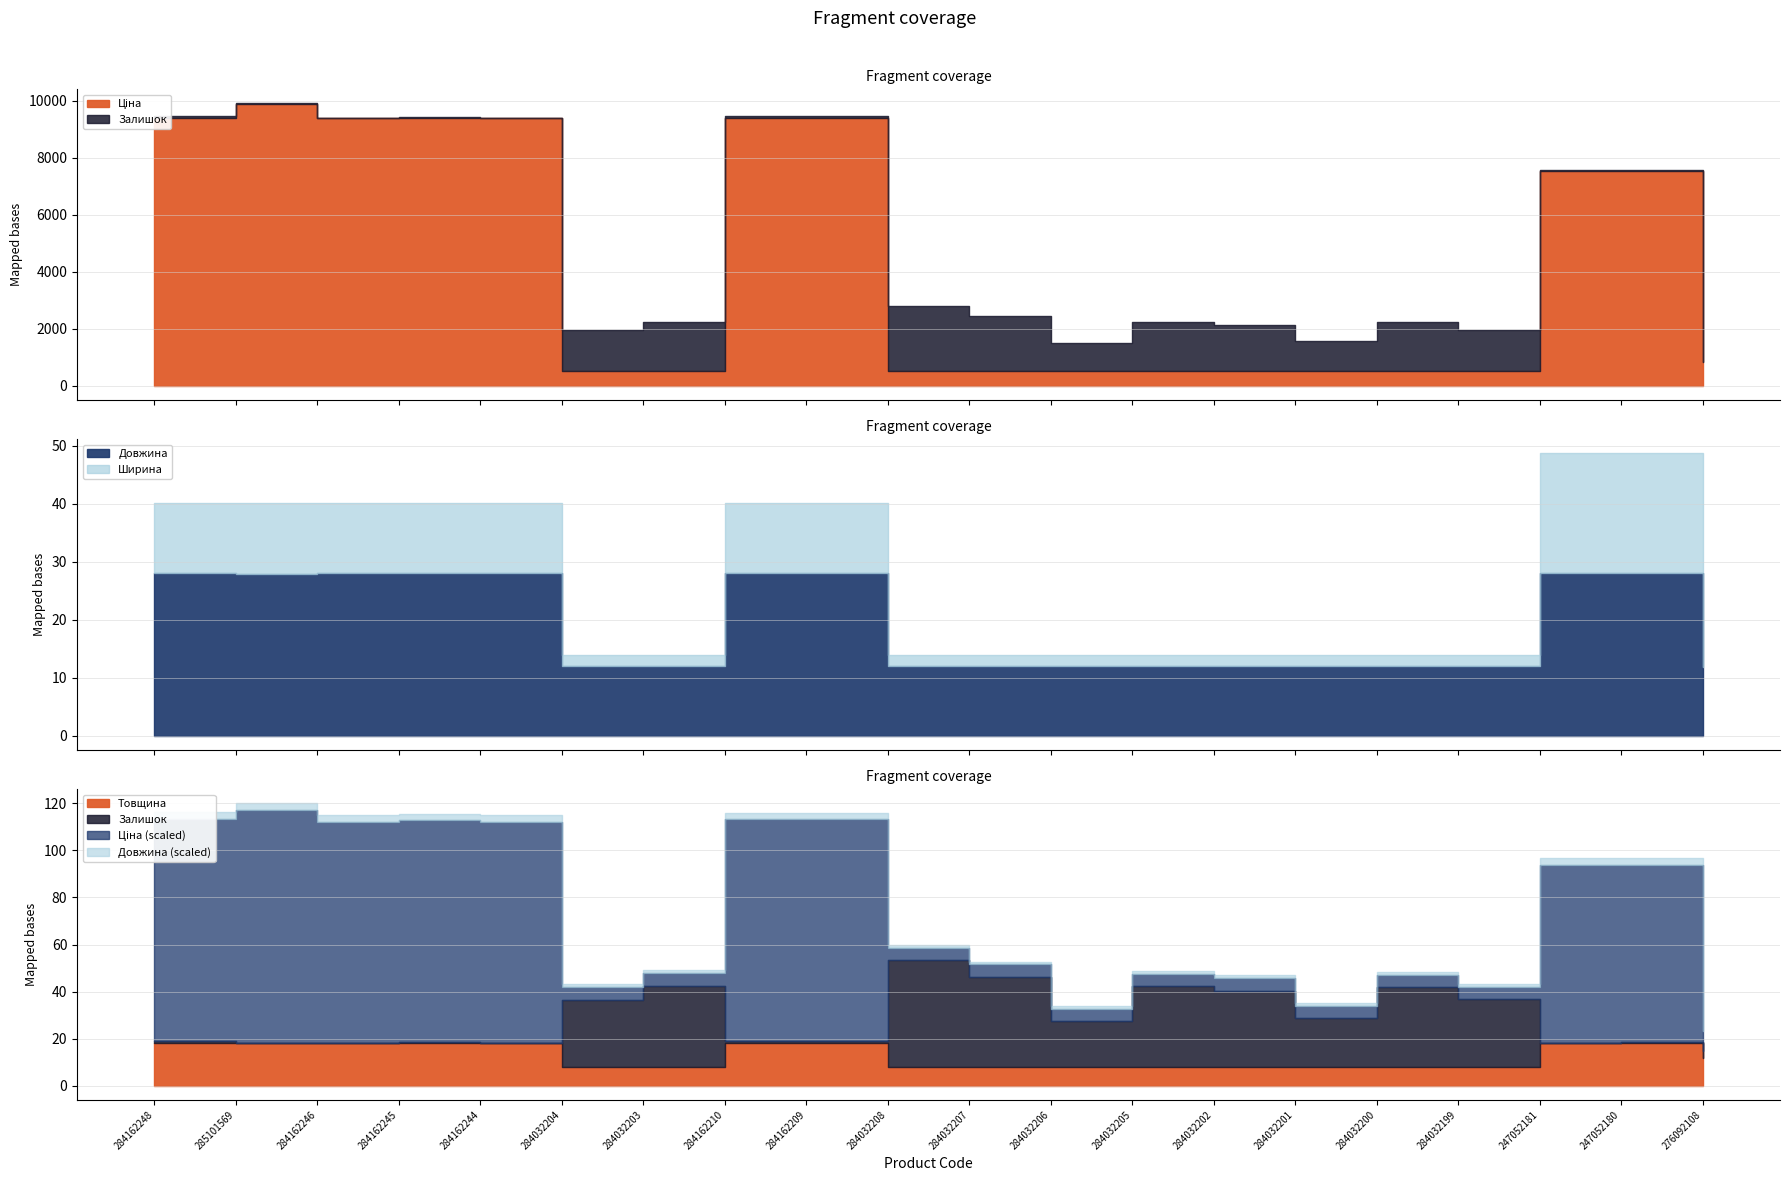

Reading right to left, what are all the values shown in this chart?

Ціна: 842.8	7545.9	7545.9	535.4	535.4	535.4	535.4	535.4	535.4	535.4	535.4	9416.9	9416.9	535.4	535.4	9416.9	9416.9	9416.9	9908.5	9416.9
Залишок: 144.0	21.0	19.0	1433.0	1694.0	1029.0	1616.0	1711.0	969.0	1908.0	2265.0	54.0	50.0	1721.0	1432.0	1.0	27.0	0.0	5.0	59.0
Товщина: 12.0	18.0	18.0	8.0	8.0	8.0	8.0	8.0	8.0	8.0	8.0	18.0	18.0	8.0	8.0	18.0	18.0	18.0	18.0	18.0
Ширина: 189.0	2070.0	2070.0	191.0	191.0	191.0	191.0	191.0	191.0	191.0	191.0	1220.0	1220.0	191.0	191.0	1220.0	1220.0	1220.0	1220.0	1220.0
Довжина: 1195.0	2800.0	2800.0	1200.0	1200.0	1200.0	1200.0	1200.0	1200.0	1200.0	1200.0	2800.0	2800.0	1200.0	1200.0	2800.0	2800.0	2800.0	2790.0	2800.0